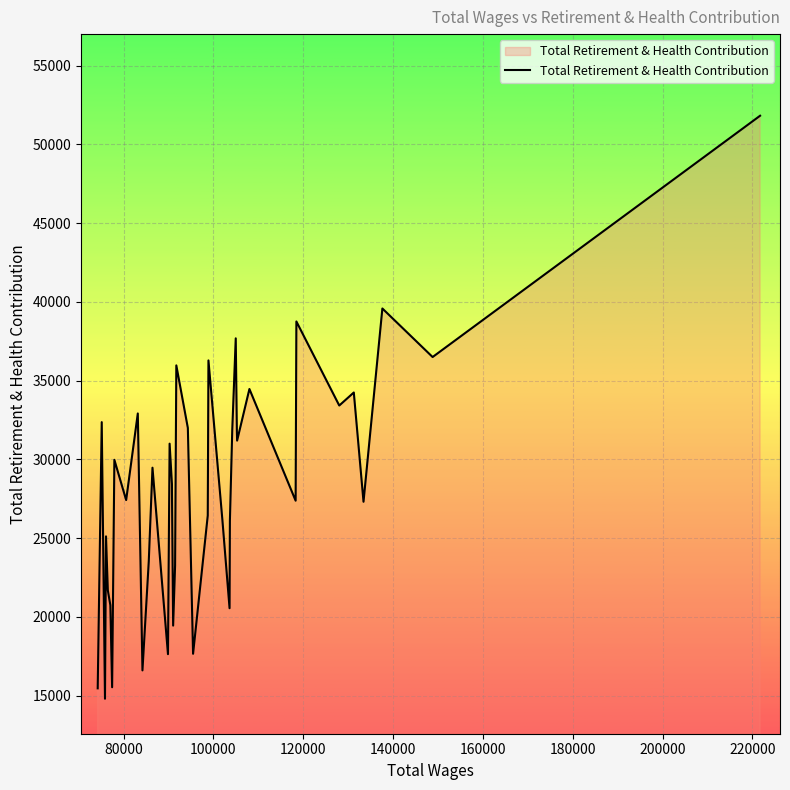

What is the maximum value shown in the chart?

51825